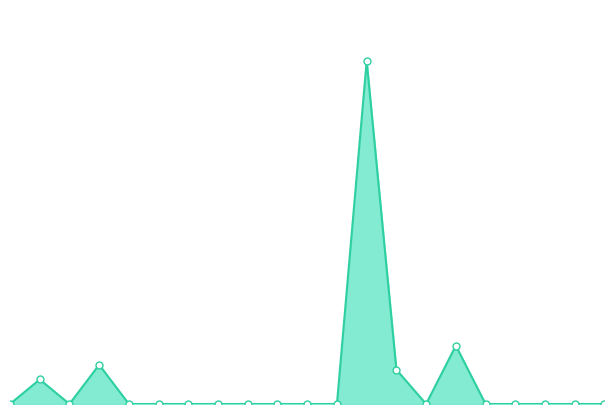

How many points are higher than both their immediate neighbors (excluding endpoints)?

4